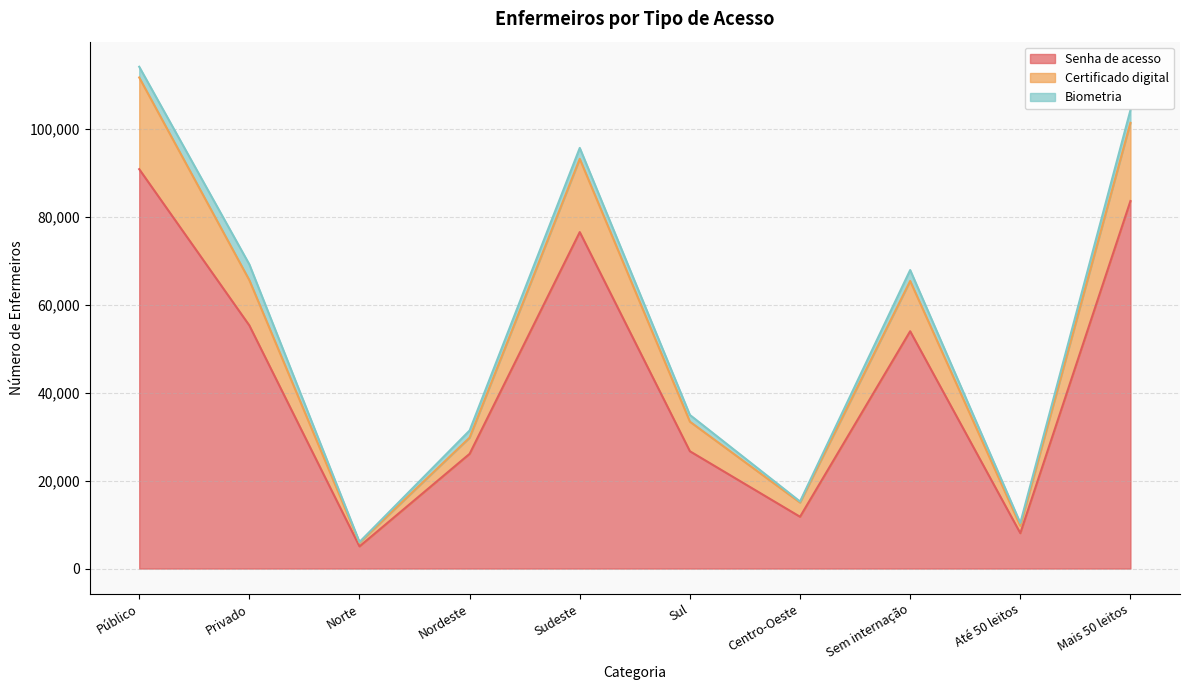

What is the maximum value for Senha de acesso?

90807